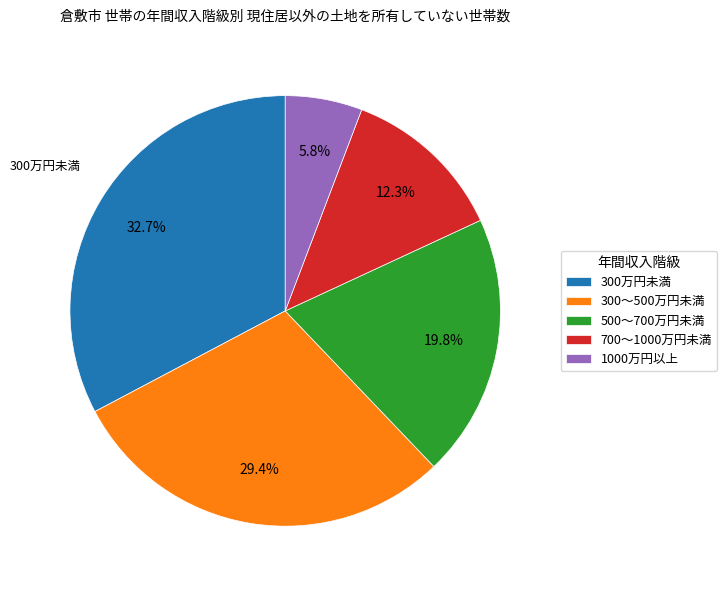

How many segments does this pie chart have?

5